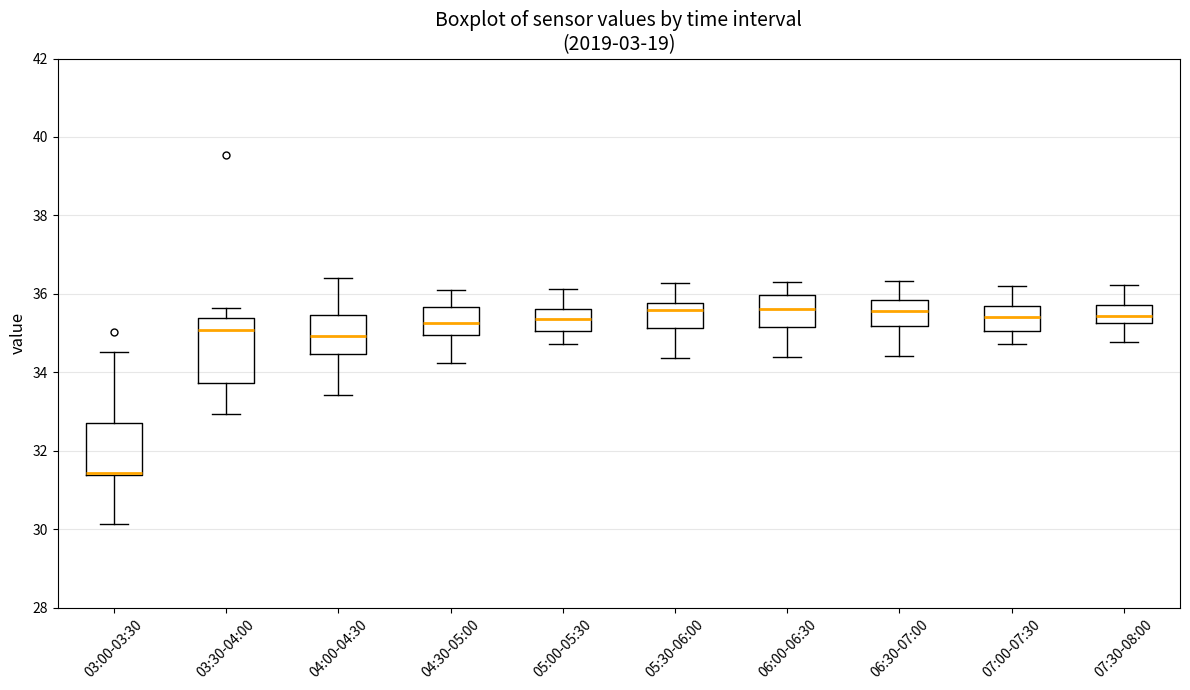

Reading left to right, read every box against the y-axis: the position of its median line, the range the box covers, and the ends of its whiskers. The values are not printed on the chart, so give them approximately, as read against the axis.

03:00-03:30: median 31.4 (drawn on the box's lower edge), box 31.4 to 32.8, whiskers 30.2 to 34.6
03:30-04:00: median 35.0, box 33.8 to 35.4, whiskers 33.0 to 35.6
04:00-04:30: median 35.0, box 34.4 to 35.4, whiskers 33.4 to 36.4
04:30-05:00: median 35.2, box 35.0 to 35.6, whiskers 34.2 to 36.2
05:00-05:30: median 35.4, box 35.0 to 35.6, whiskers 34.8 to 36.2
05:30-06:00: median 35.6, box 35.2 to 35.8, whiskers 34.4 to 36.2
06:00-06:30: median 35.6, box 35.2 to 36.0, whiskers 34.4 to 36.4
06:30-07:00: median 35.6, box 35.2 to 35.8, whiskers 34.4 to 36.4
07:00-07:30: median 35.4, box 35.0 to 35.6, whiskers 34.8 to 36.2
07:30-08:00: median 35.4, box 35.2 to 35.8, whiskers 34.8 to 36.2